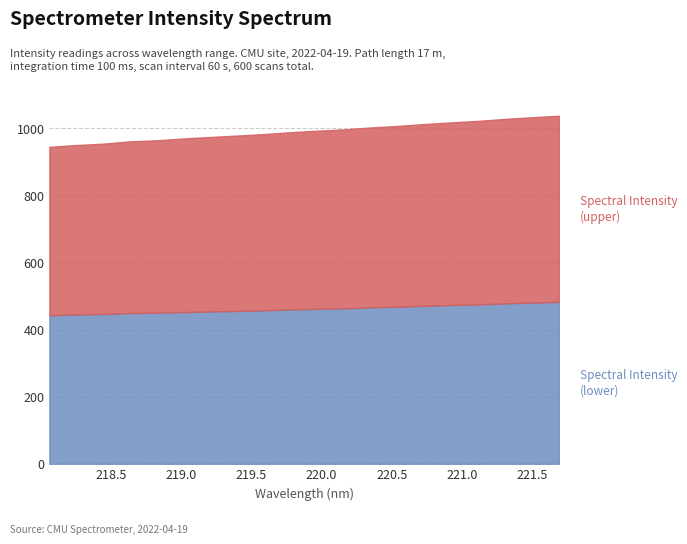

Is it true that Spectral Intensity (lower) equals 463.4 at 220.1623?

True